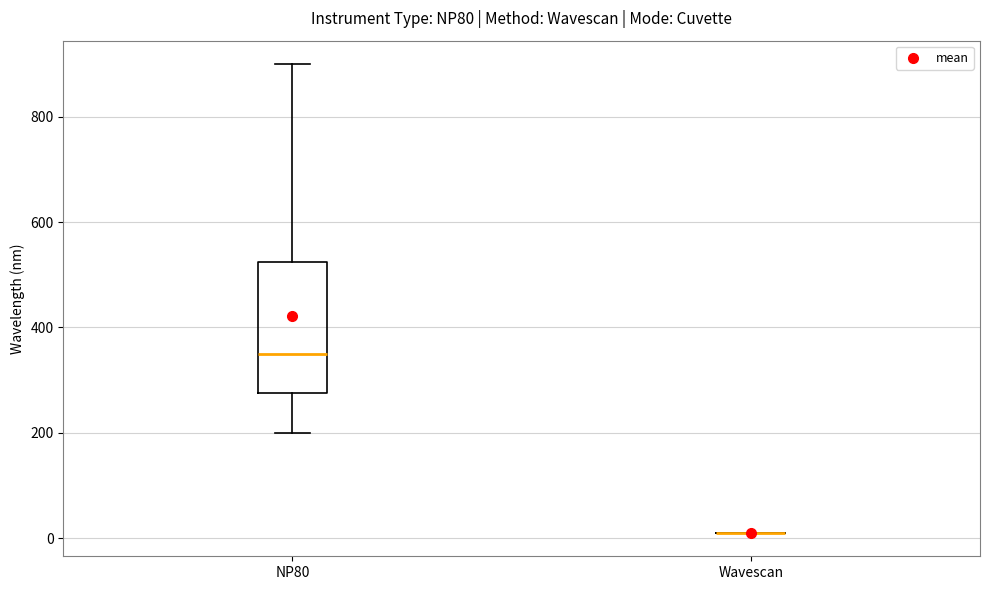

Reading left to right, transcribe this box plot: for each box, give where its median line is, the range the box spans, and where its two whiskers end, as read against the y-axis. The values are not printed on the chart, so give them approximately, as read against the axis.

NP80: median 360, box 280 to 520, whiskers 200 to 900
Wavescan: box collapsed to a line at 20, whiskers 20 to 20